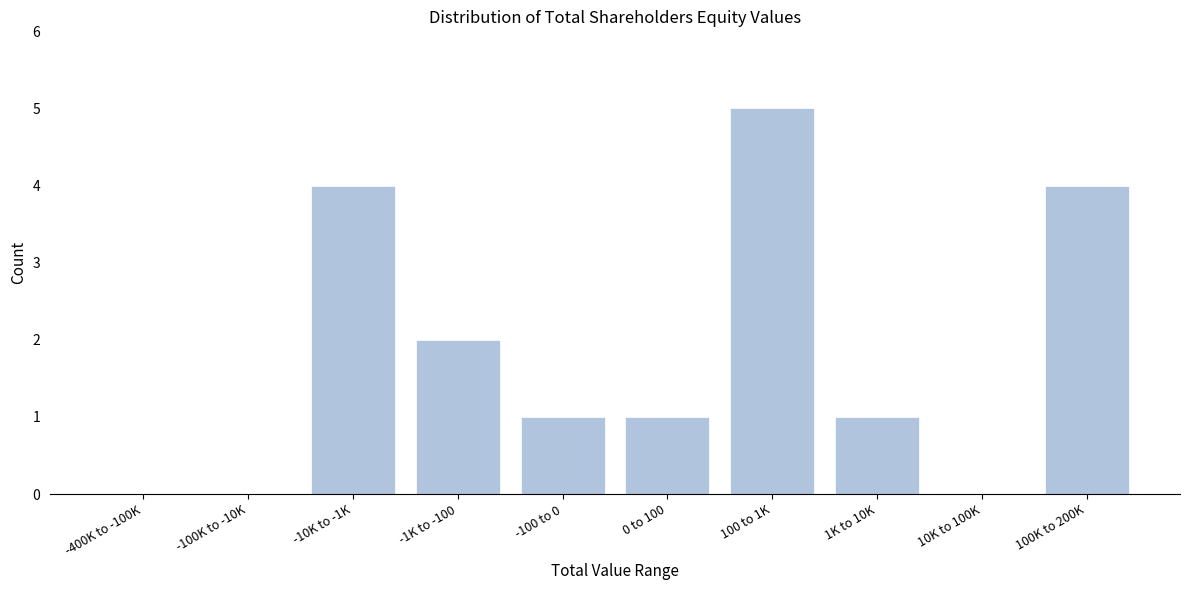

Reading right to left, extract all data points from this chart.

100K to 200K=4	10K to 100K=0	1K to 10K=1	100 to 1K=5	0 to 100=1	-100 to 0=1	-1K to -100=2	-10K to -1K=4	-100K to -10K=0	-400K to -100K=0